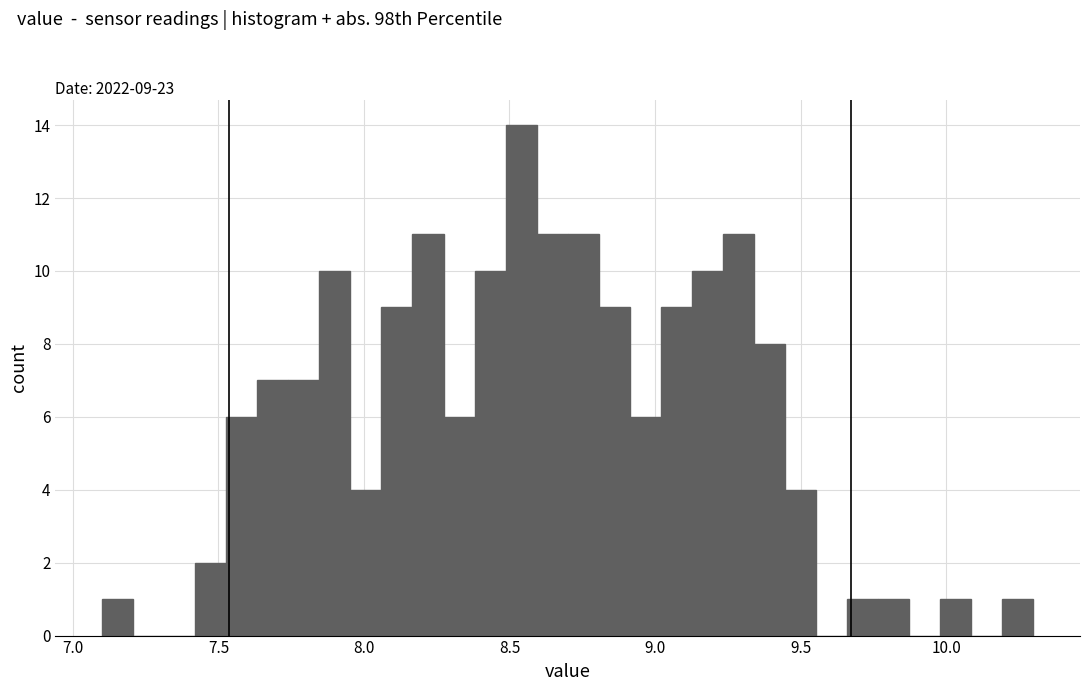

Read against the x-axis, roughly where is the centre of the tallest bar?

8.55